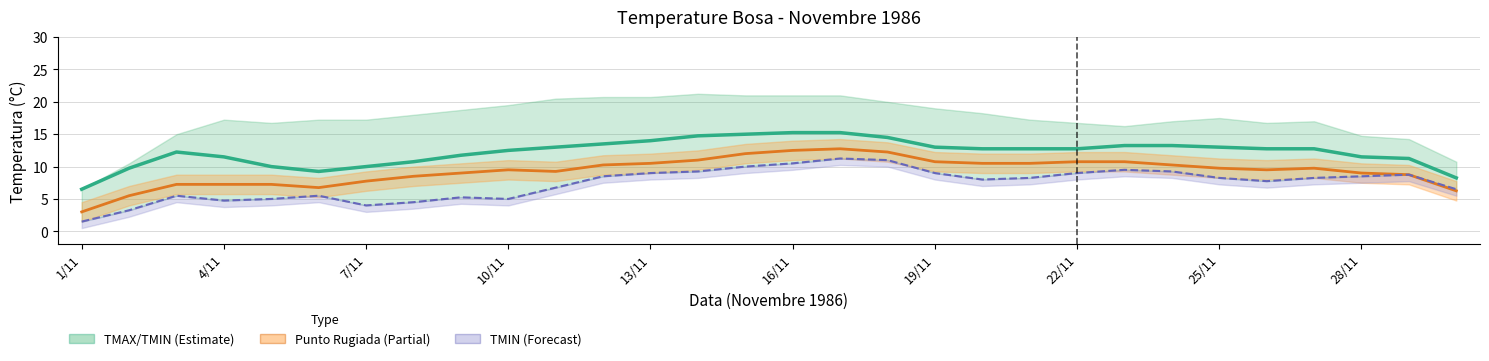

Reading left to right, what are all the values shown in this chart?

TMEDIA °C: 6.5	9.8	12.2	11.5	10.0	9.2	10.0	10.8	11.8	12.5	13.0	13.5	14.0	14.8	15.0	15.2	15.2	14.5	13.0	12.8	12.8	12.8	13.2	13.2	13.0	12.8	12.8	11.5	11.2	8.2
PUNTORUGIADA °C: 3.0	5.5	7.2	7.2	7.2	6.8	7.8	8.5	9.0	9.5	9.2	10.2	10.5	11.0	12.0	12.5	12.8	12.2	10.8	10.5	10.5	10.8	10.8	10.2	9.8	9.5	9.8	9.0	8.8	6.2
TMIN °C: 1.5	3.2	5.5	4.8	5.0	5.5	4.0	4.5	5.2	5.0	6.8	8.5	9.0	9.2	10.0	10.5	11.2	11.0	9.0	8.0	8.2	9.0	9.5	9.2	8.2	7.8	8.2	8.5	8.8	6.5